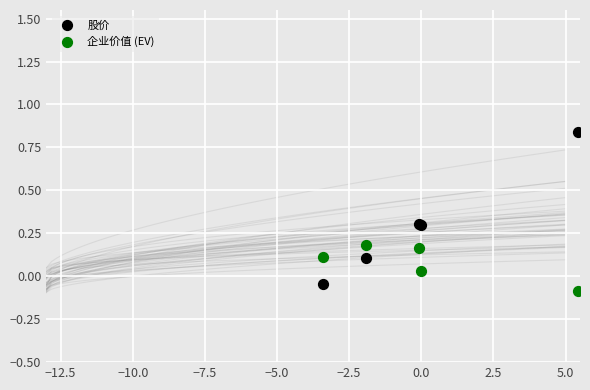

What is the X range (max minus min) for the scatter plot?

8.9